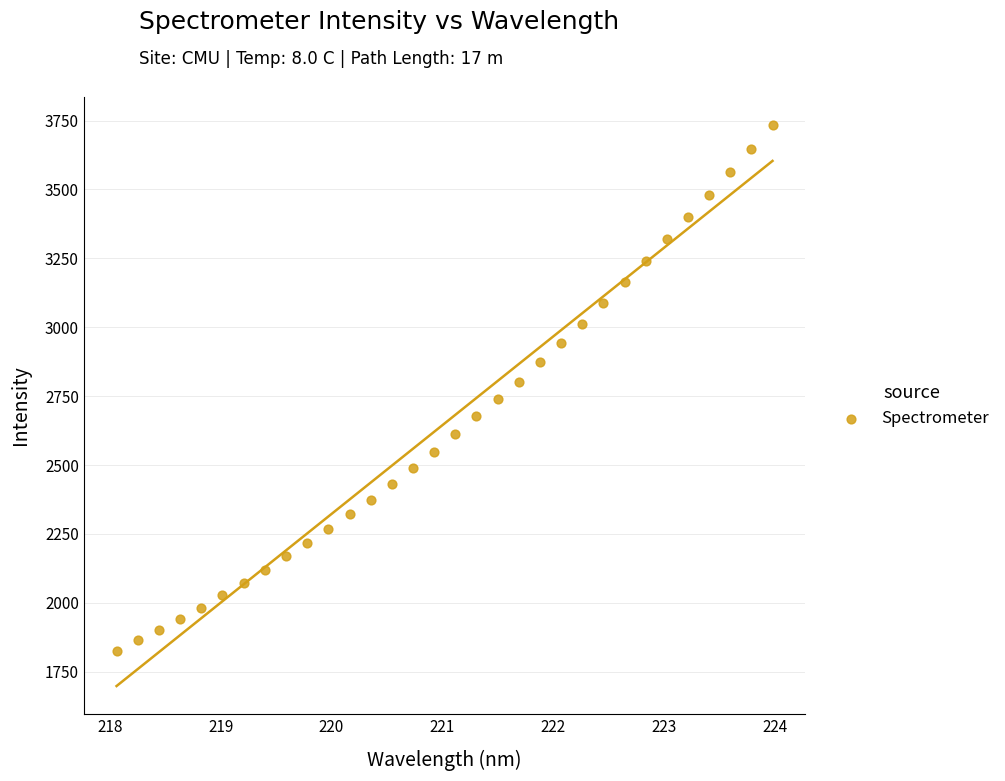

What is the range of Y values (max minus min)?

1907.9